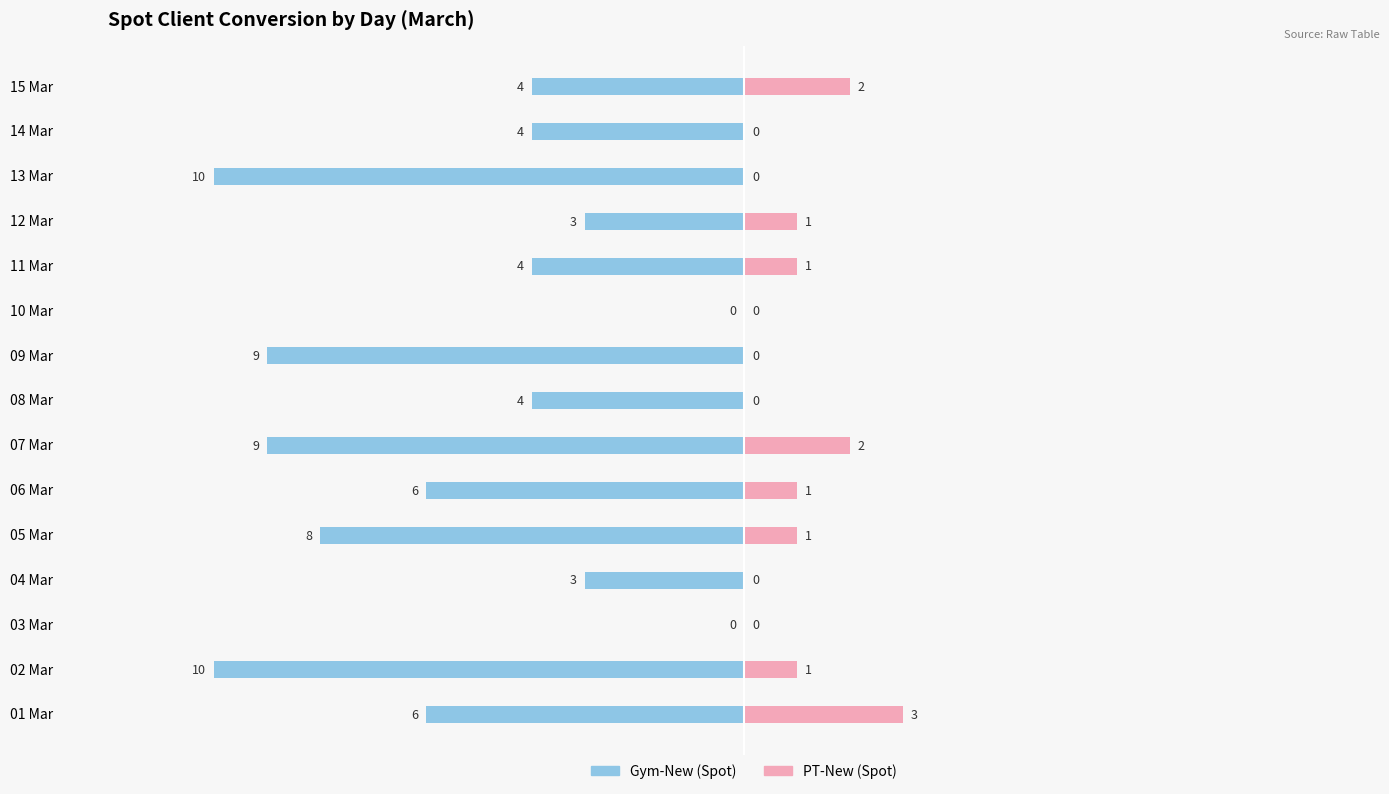

Which series has the widest spread of values?

Gym-New (Spot)